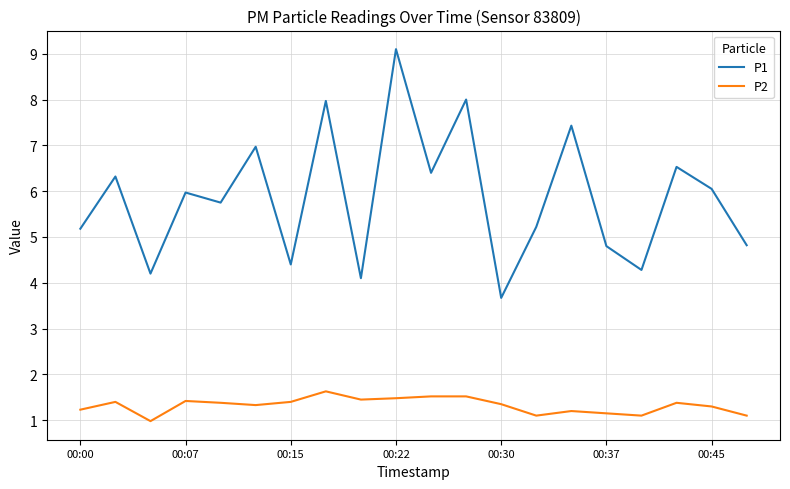

True or false: P1 and P2 intersect in this chart.

False